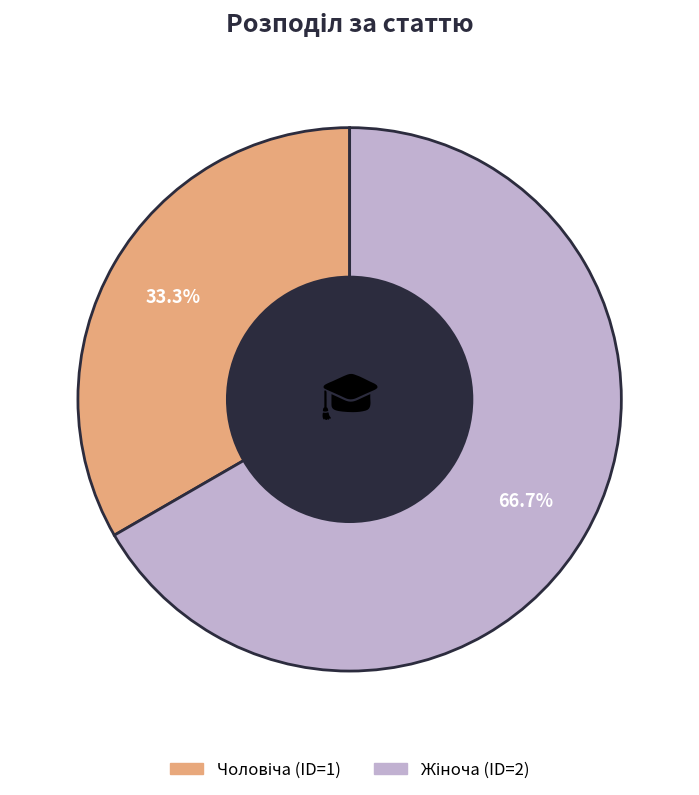

Is there any slice that represents more than half of the pie?

Yes